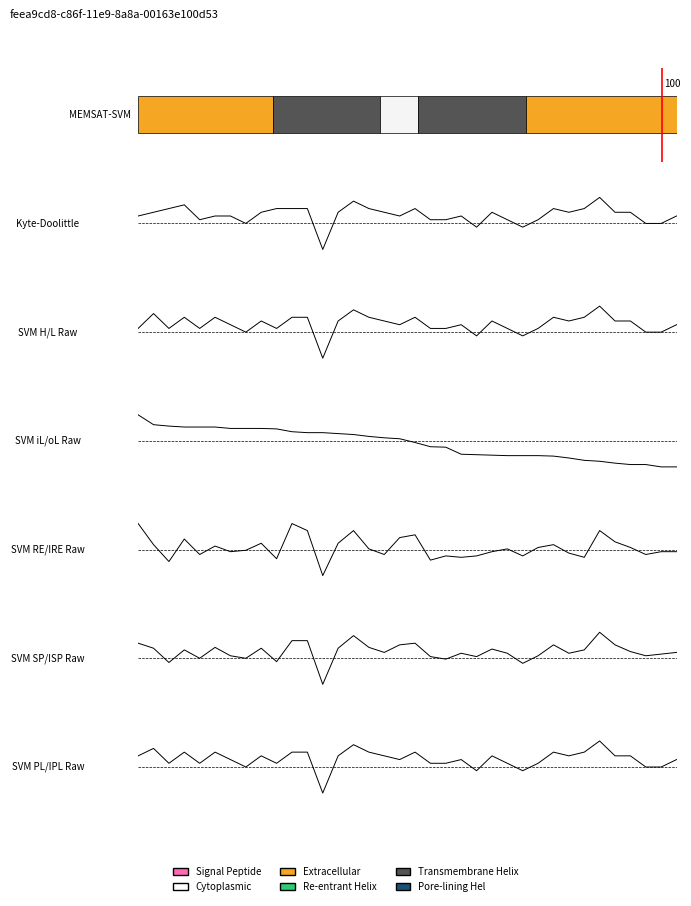

What is the average value of the SVM SP/ISP Raw series?

0.3